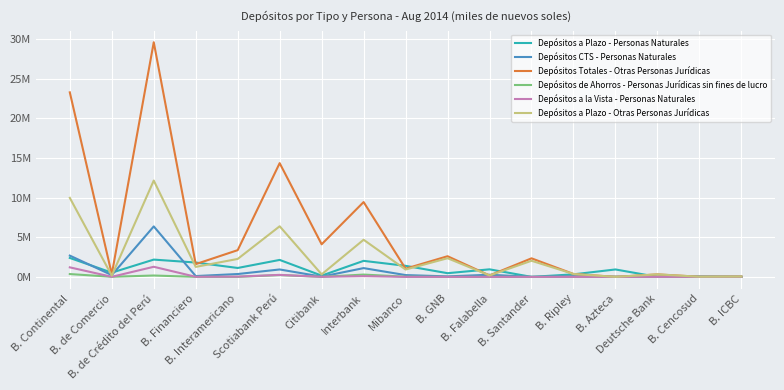

Rank the series by their maximum value, from highest to lowest.

Depósitos Totales - Otras Personas Jurídicas, Depósitos a Plazo - Otras Personas Jurídicas, Depósitos CTS - Personas Naturales, Depósitos a Plazo - Personas Naturales, Depósitos a la Vista - Personas Naturales, Depósitos de Ahorros - Personas Jurídicas sin fines de lucro